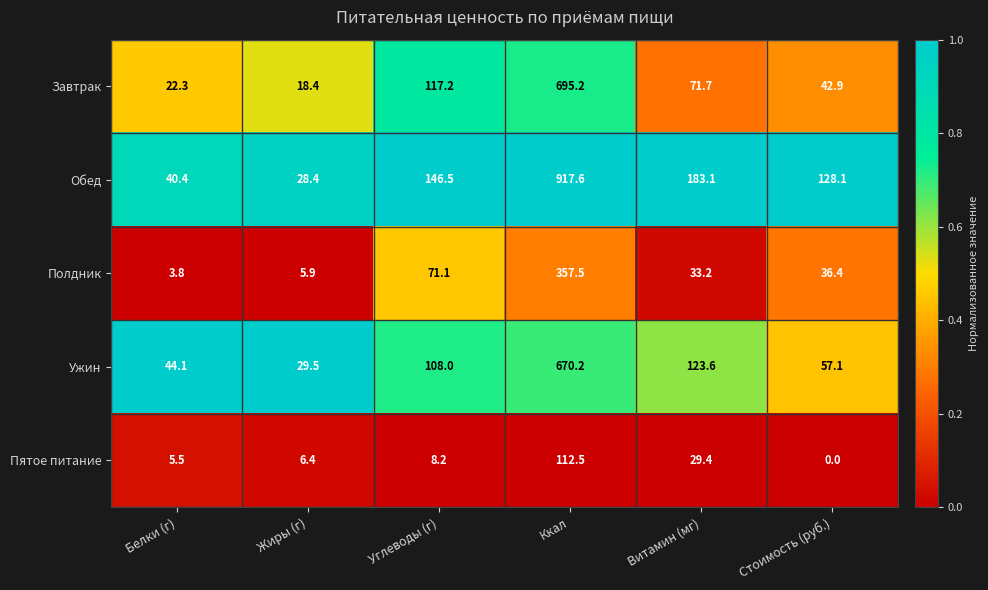

List the series in order of their peak value, lowest first.

Пятое питание, Полдник, Ужин, Завтрак, Обед